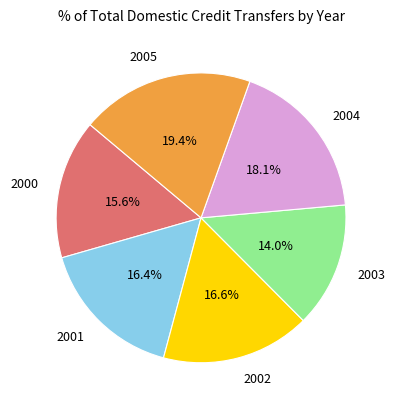

True or false: 2002 accounts for 17% of the total.

True